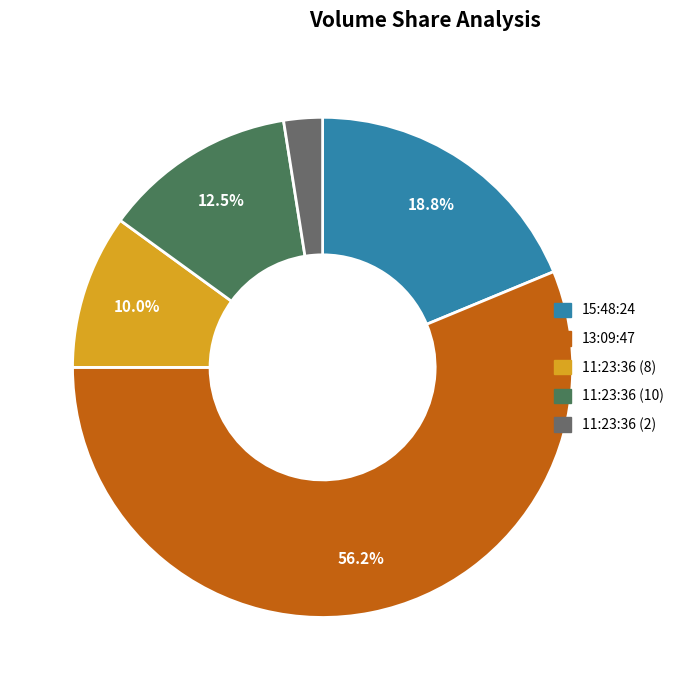

Between 15:48:24 and 13:09:47, which is larger?

13:09:47